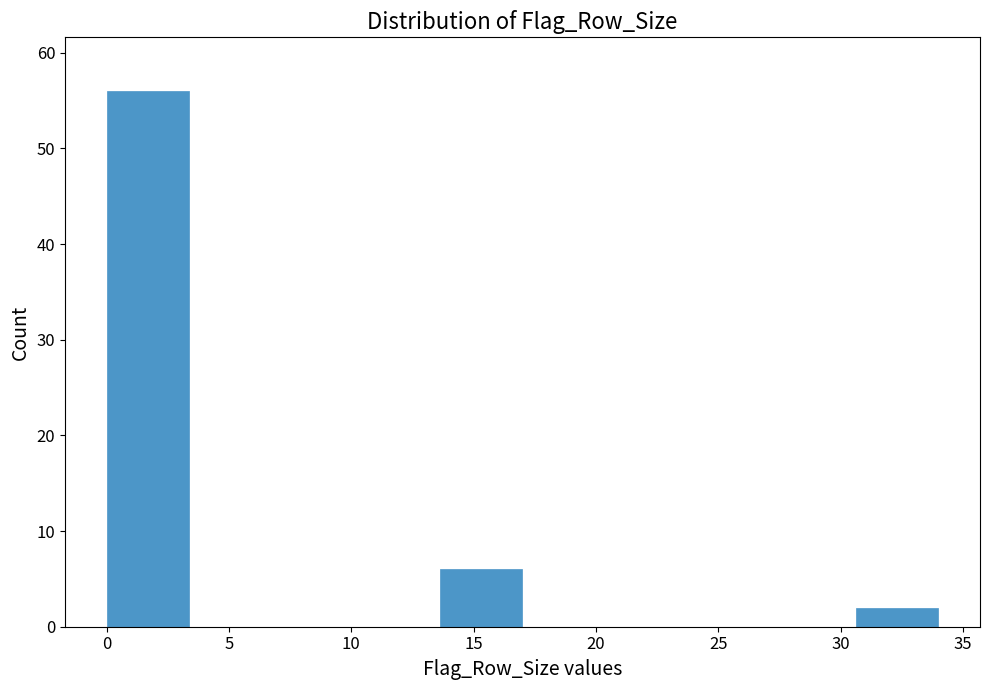

Reading left to right, list every bar in this chart as the range it spans on the x-axis followed by its height. Neither the bar edges nor the heights are printed on the chart, so give them approximately, as read against the axes.

0.0 to 3.4: 56
3.4 to 6.8: 0
6.8 to 10.2: 0
10.2 to 13.6: 0
13.6 to 17.0: 6
17.0 to 20.4: 0
20.4 to 23.8: 0
23.8 to 27.2: 0
27.2 to 30.6: 0
30.6 to 34.0: 2